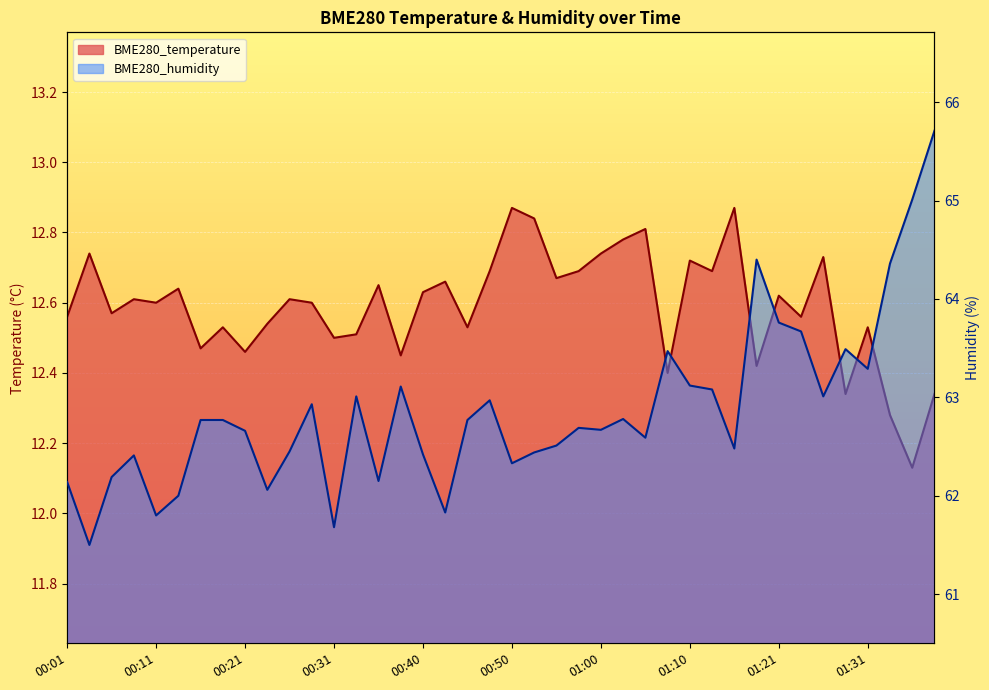

Reading left to right, transcribe all the data shown in this chart.

BME280_temperature: 12.6	12.7	12.6	12.6	12.6	12.6	12.5	12.5	12.5	12.5	12.6	12.6	12.5	12.5	12.7	12.4	12.6	12.7	12.5	12.7	12.9	12.8	12.7	12.7	12.7	12.8	12.8	12.4	12.7	12.7	12.9	12.4	12.6	12.6	12.7	12.3	12.5	12.3	12.1	12.3
BME280_humidity: 62.1	61.5	62.2	62.4	61.8	62.0	62.8	62.8	62.7	62.1	62.5	62.9	61.7	63.0	62.1	63.1	62.4	61.8	62.8	63.0	62.3	62.4	62.5	62.7	62.7	62.8	62.6	63.5	63.1	63.1	62.5	64.4	63.8	63.7	63.0	63.5	63.3	64.4	65.0	65.7